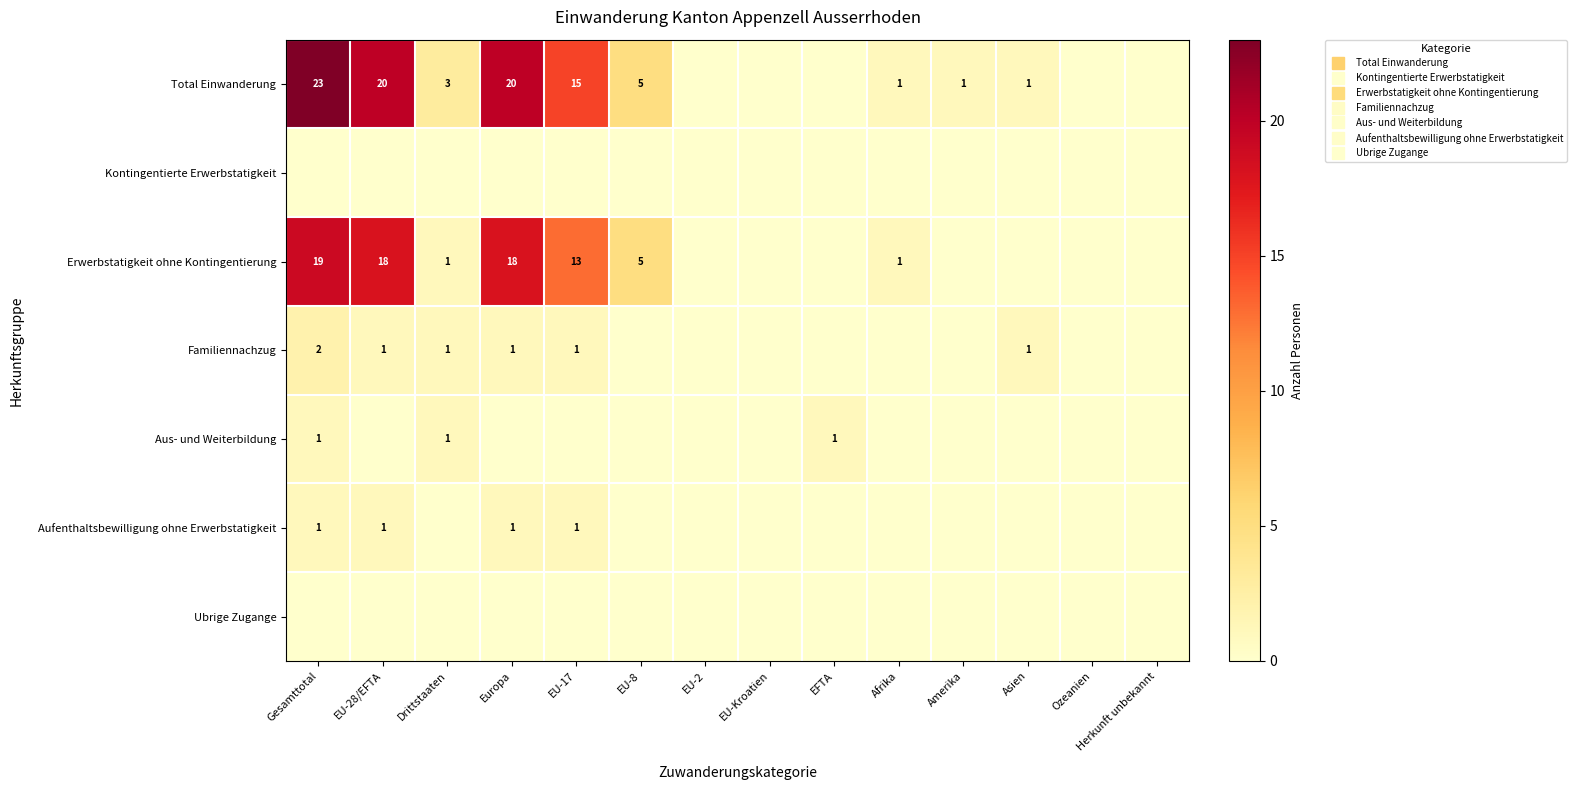

Which series has the largest range (max minus min)?

Total Einwanderung